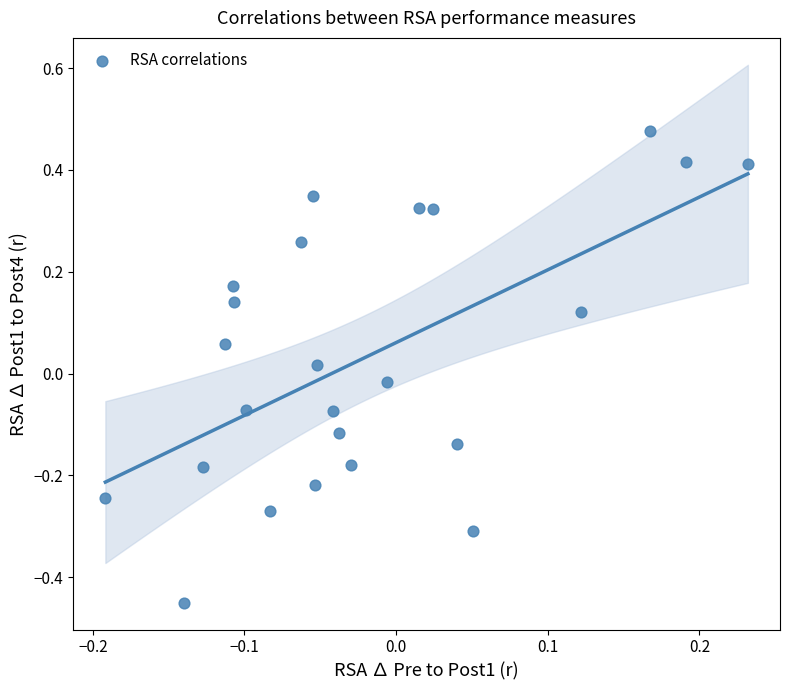

What is the range of Y values (max minus min)?

0.9